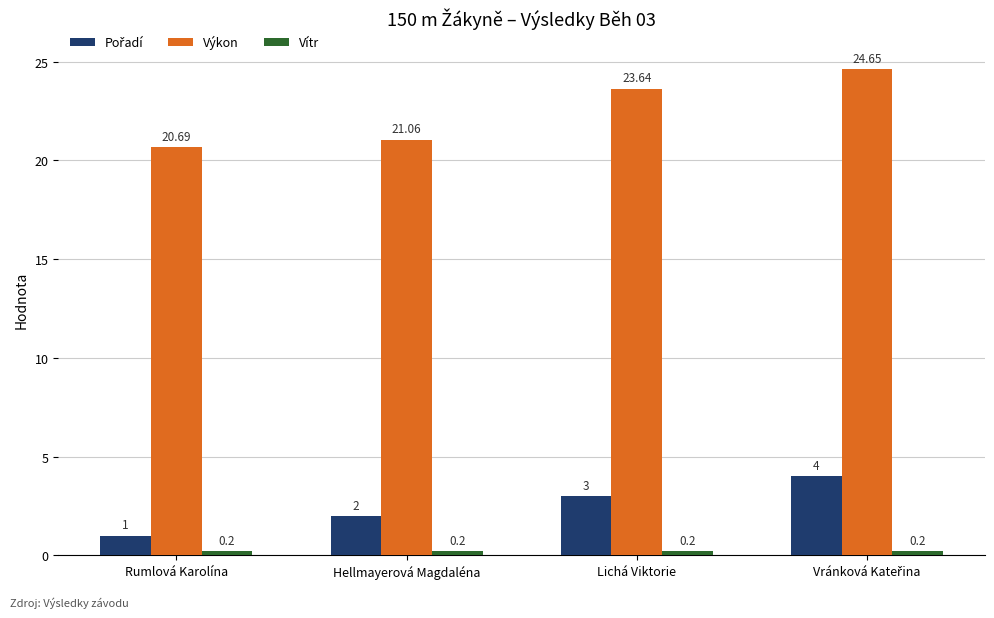

At which label is Výkon closest to 22?

Hellmayerová Magdaléna